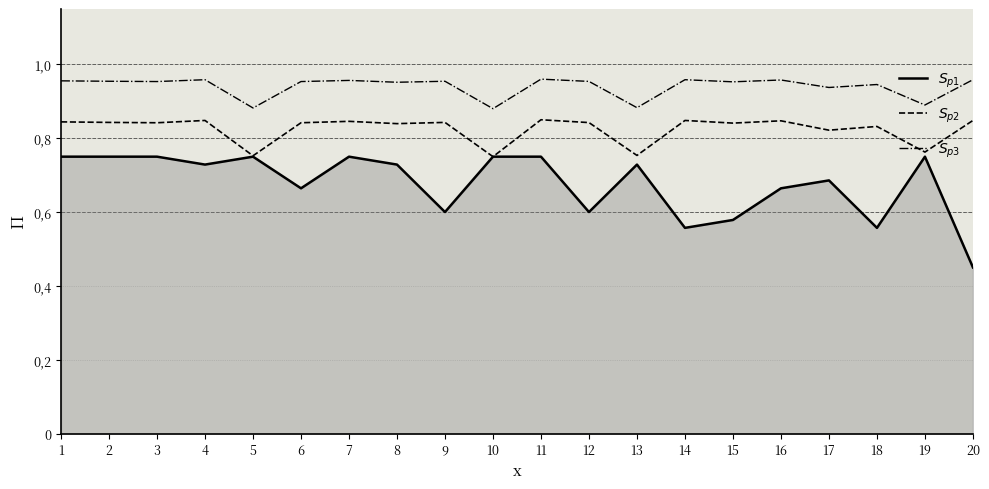

Does the chart display data point markers on the line(s)?

No